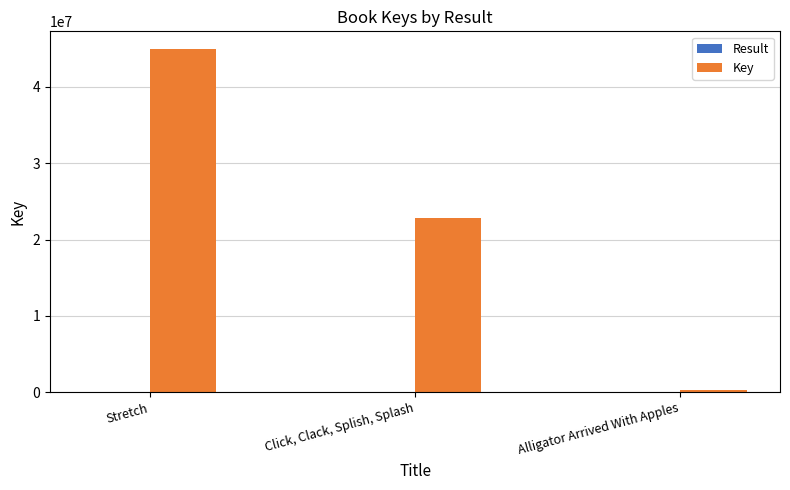

Which category has the highest value in the Key series?

Stretch